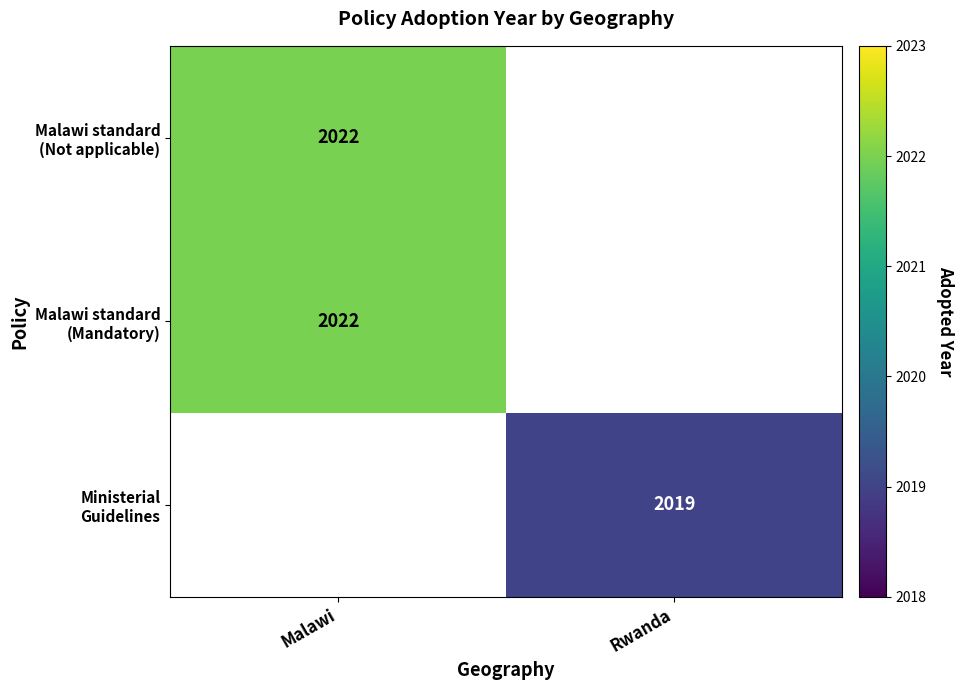

How many positive values does the Malawi standard (Mandatory) series have?

1